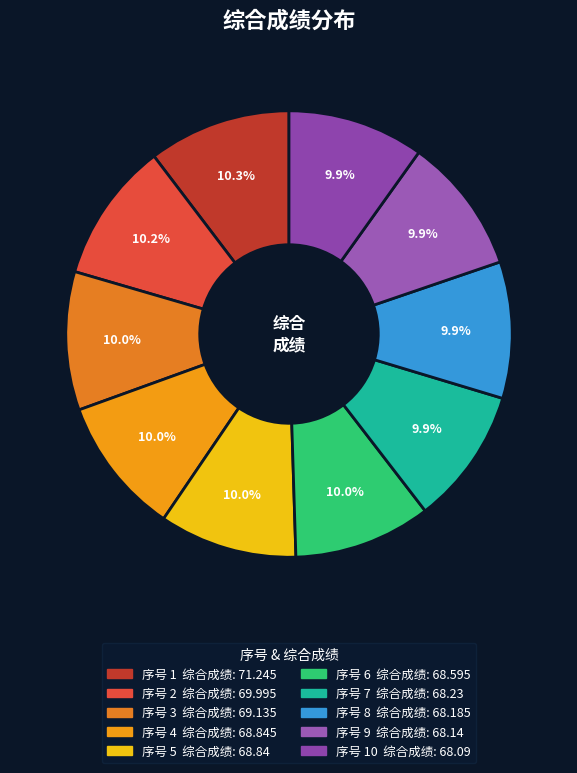

How many segments does this pie chart have?

10